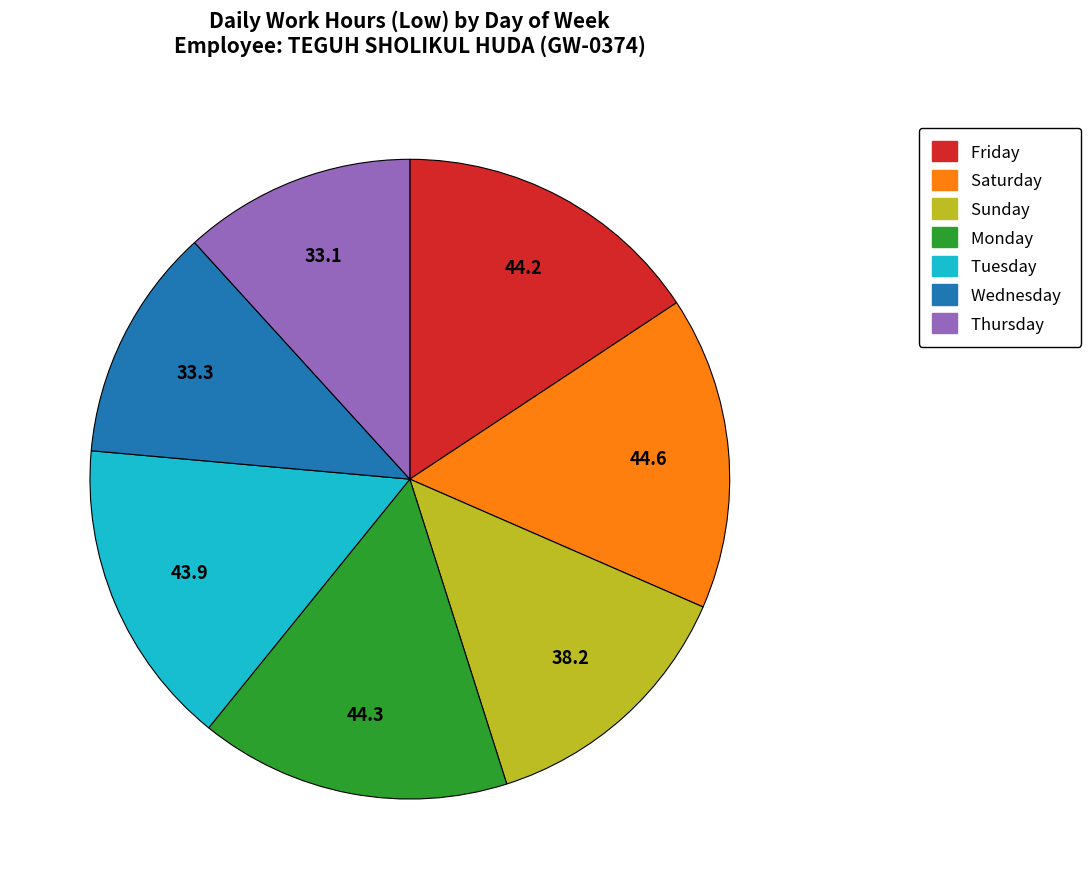

Is there a majority slice in this chart?

No